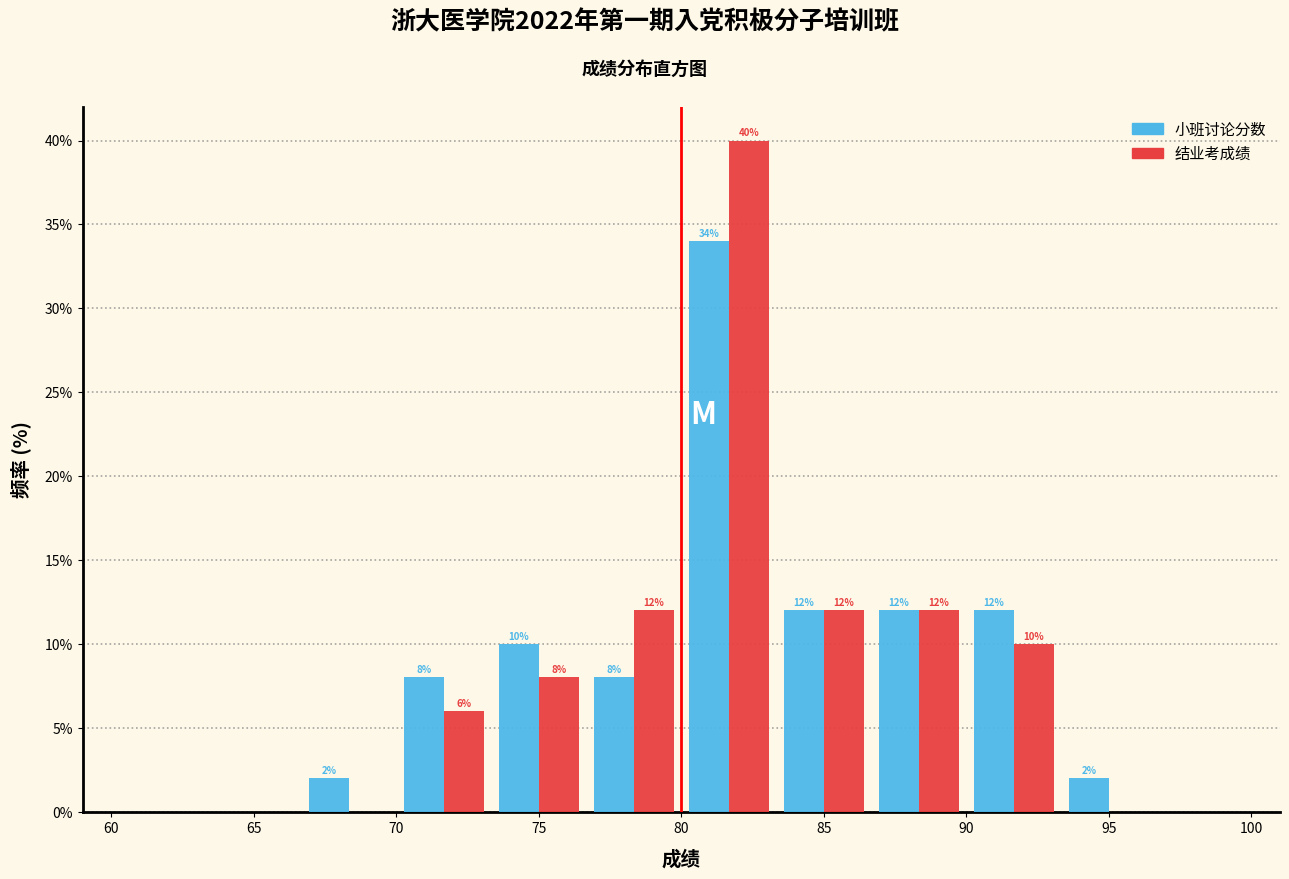

In the 结业考成绩 series, which range on the x-axis has the tallest bar?

80.0 to 83.5